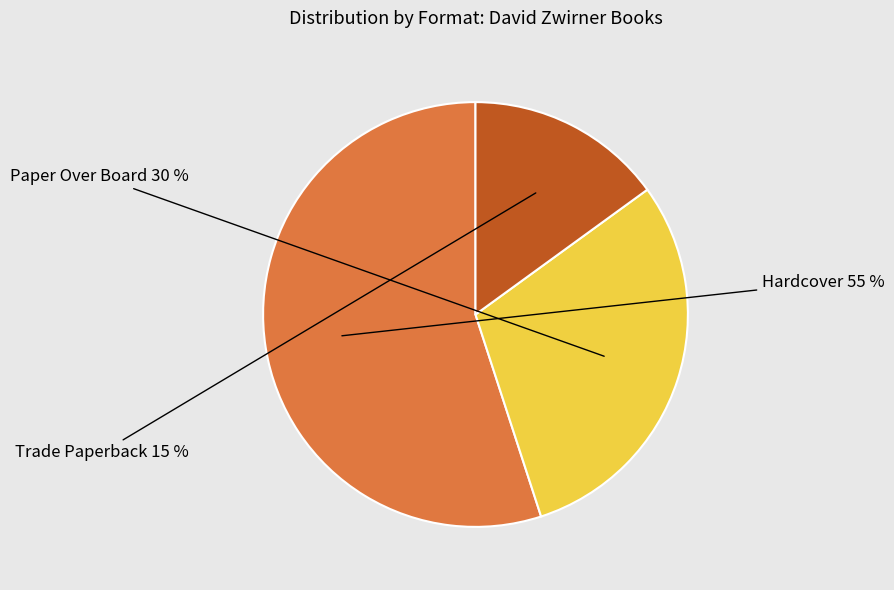

To the nearest percent, what is the average slice percentage?

33%